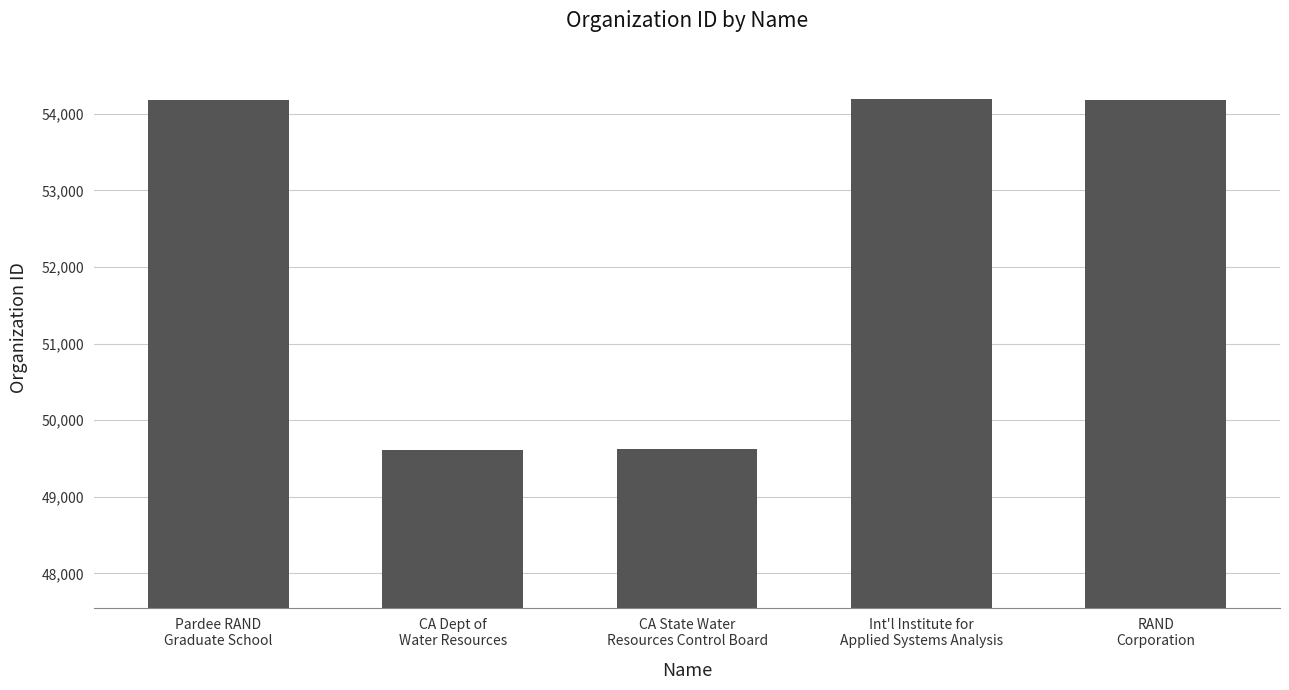

What is the value of the 1st bar from the left?

54180